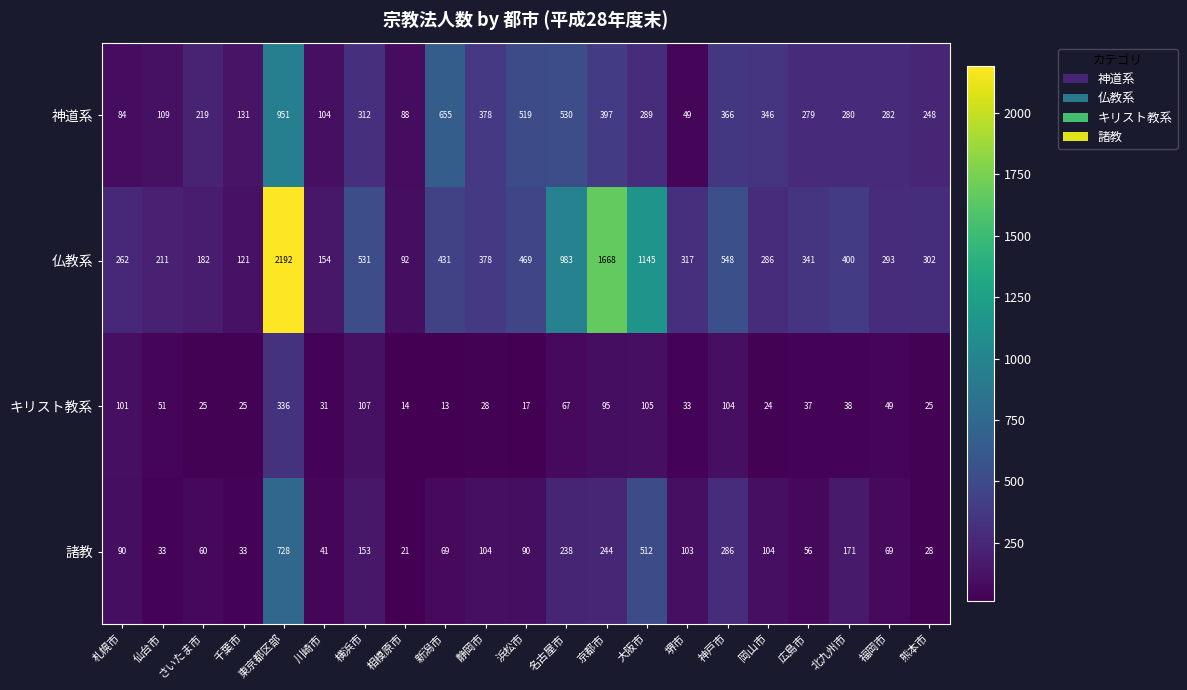

What is the minimum value shown in the chart?

13